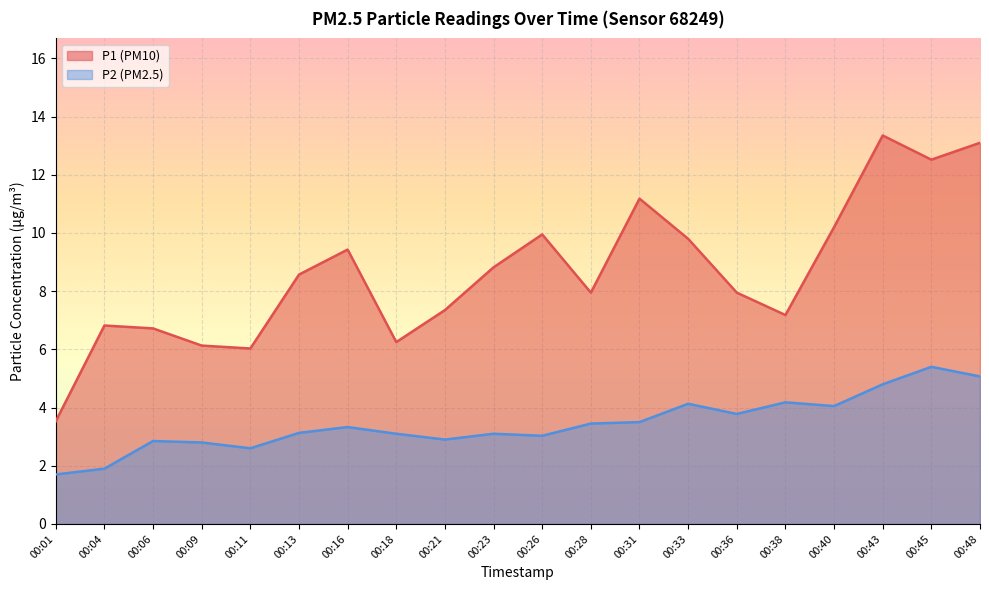

True or false: P2 and P1 cross at least once.

False